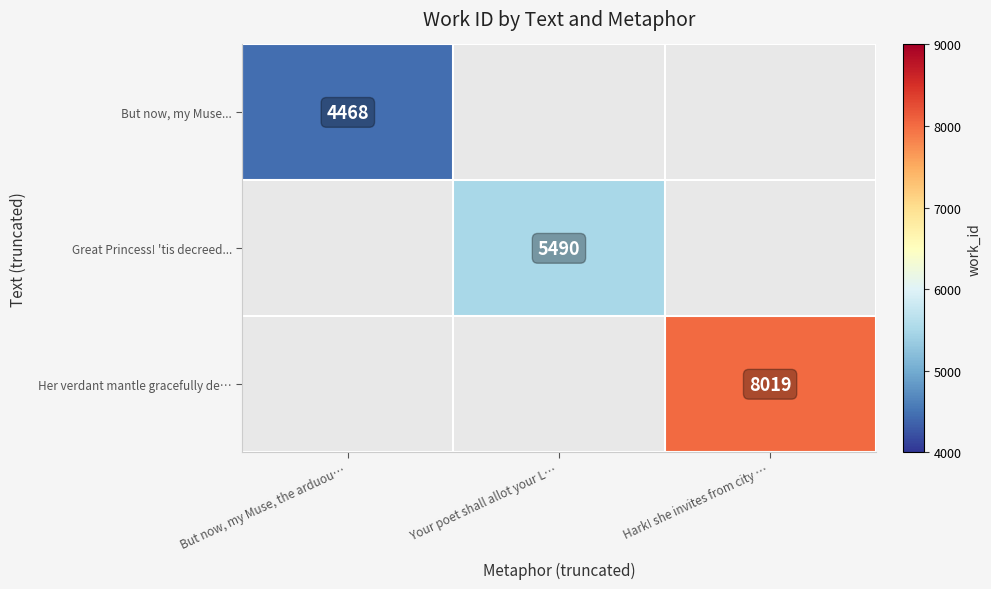

The But now, my Muse... series shows 7140 at But now, my Muse, the arduou…. True or false?

False